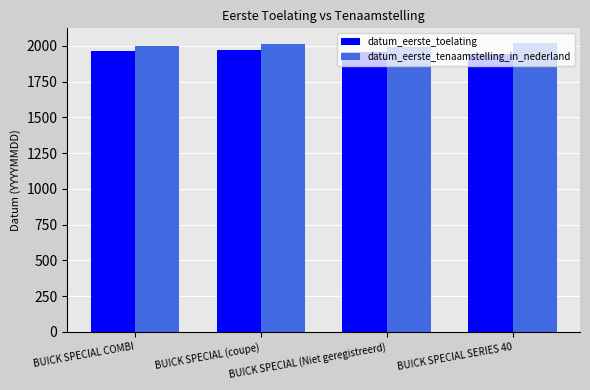

What is the sum of the datum_eerste_tenaamstelling_in_nederland values at BUICK SPECIAL SERIES 40 and BUICK SPECIAL (coupe)?

4033